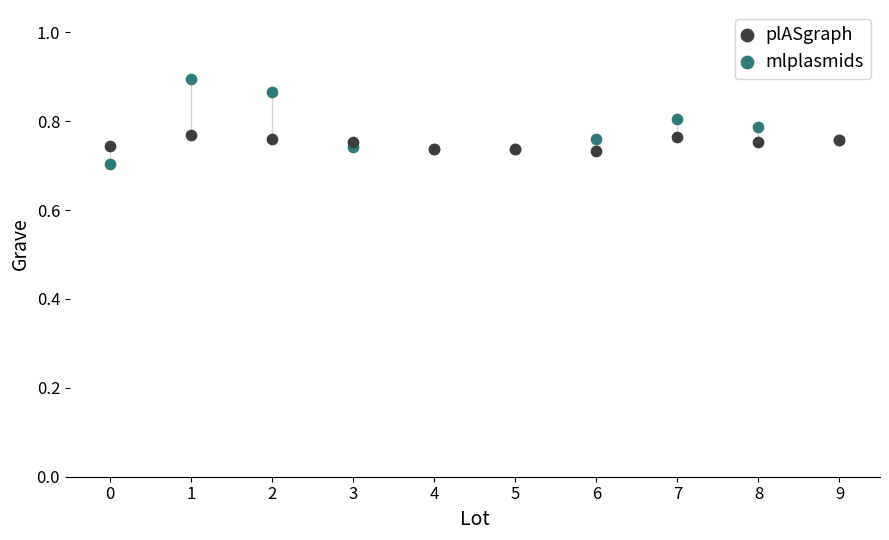

Which series contains the highest Y value?

mlplasmids